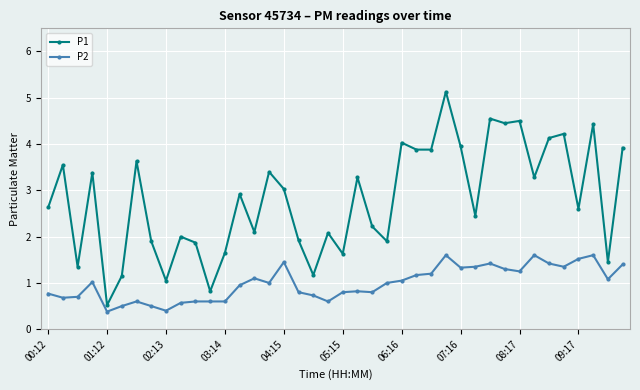

List the series in order of their overall mean, lowest first.

P2, P1